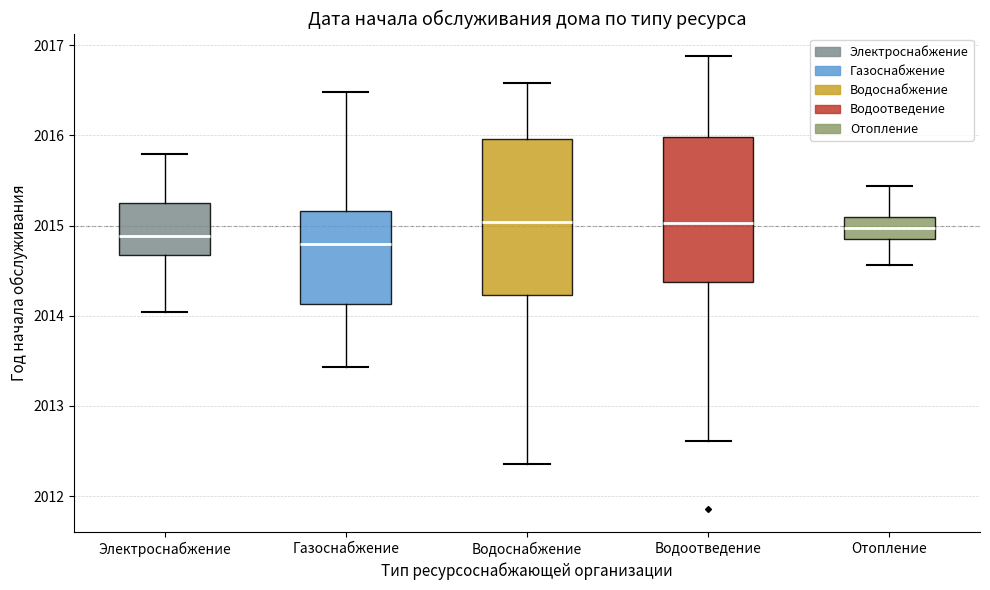

Reading left to right, transcribe this box plot: for each box, give where its median line is, the range the box spans, and where its two whiskers end, as read against the y-axis. The values are not printed on the chart, so give them approximately, as read against the axis.

Электроснабжение: median 2014.9, box 2014.7 to 2015.3, whiskers 2014.0 to 2015.8
Газоснабжение: median 2014.8, box 2014.1 to 2015.2, whiskers 2013.4 to 2016.5
Водоснабжение: median 2015.0, box 2014.2 to 2016.0, whiskers 2012.4 to 2016.6
Водоотведение: median 2015.0, box 2014.4 to 2016.0, whiskers 2012.6 to 2016.9
Отопление: median 2015.0, box 2014.8 to 2015.1, whiskers 2014.6 to 2015.4